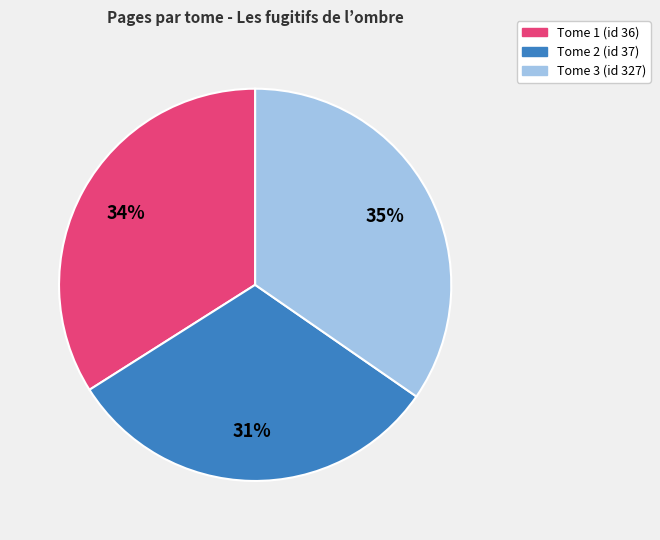

Rank the categories by value from highest to lowest.

Tome 3 (id 327), Tome 1 (id 36), Tome 2 (id 37)